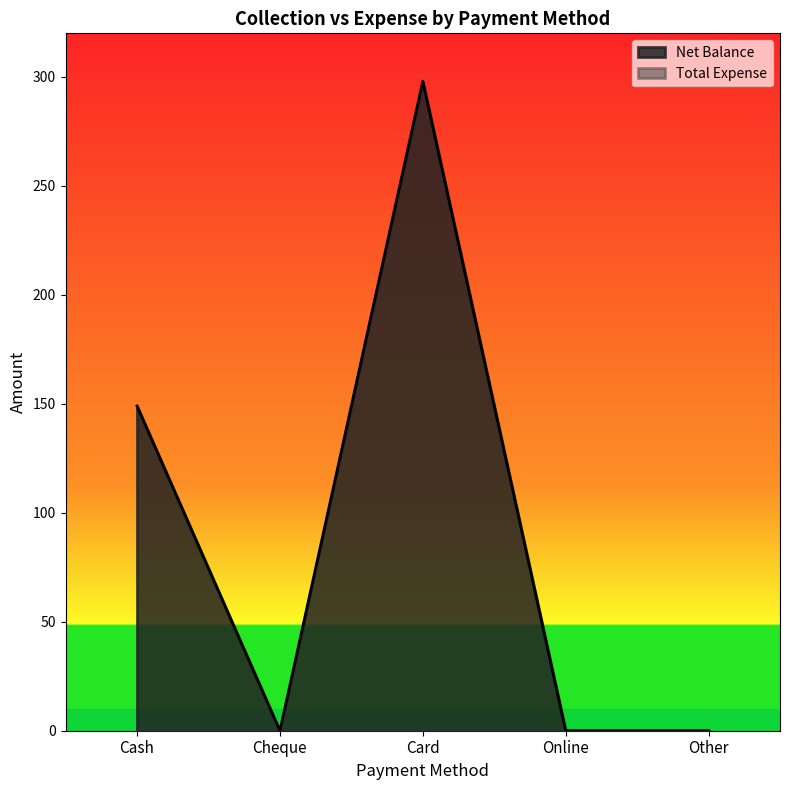

Reading left to right, what are all the values shown in this chart?

Cash=149	Cheque=0	Card=298	Online=0	Other=0